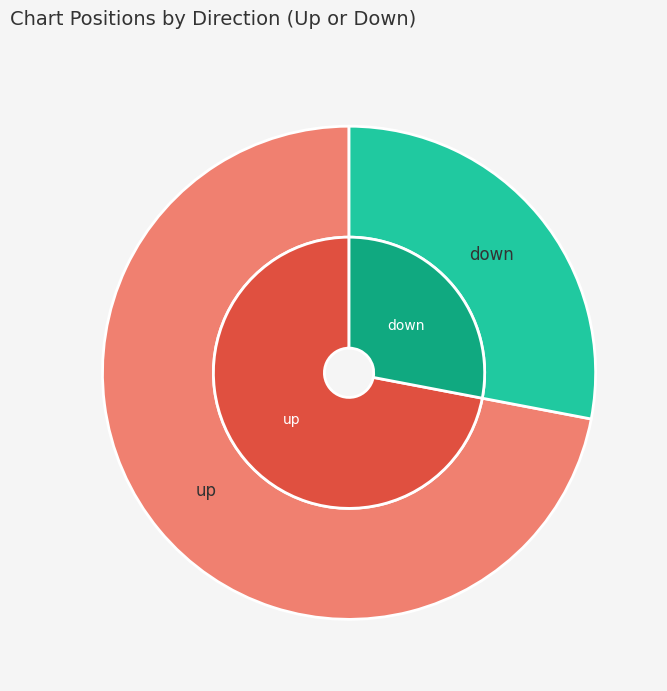

How many segments does this pie chart have?

2